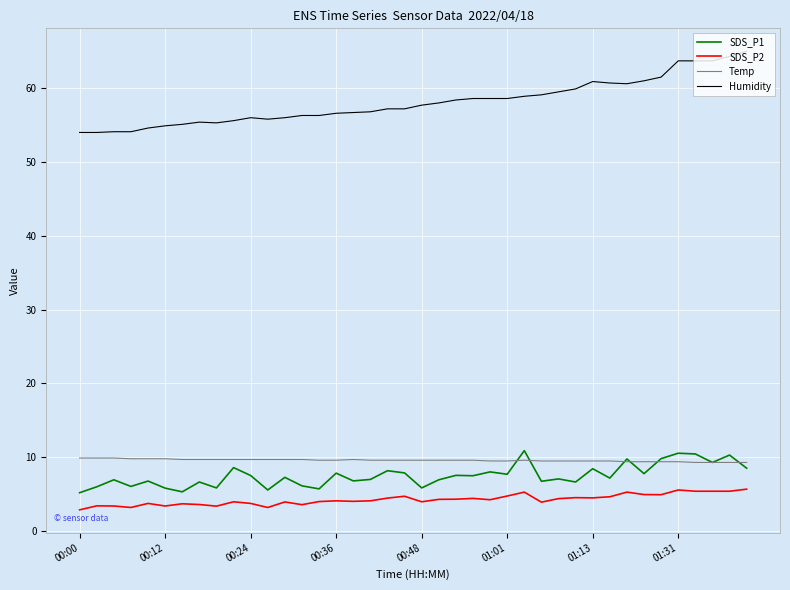

What is the maximum value for Humidity?

65.0